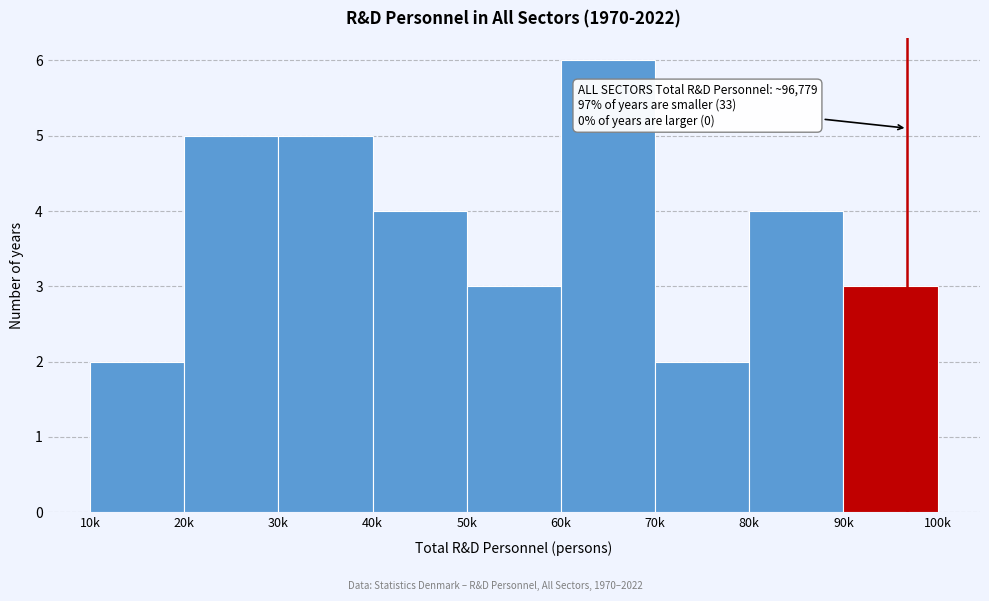

Reading left to right, list all the values displayed in this chart.

10k=2	20k=5	30k=5	40k=4	50k=3	60k=6	70k=2	80k=4	90k=3